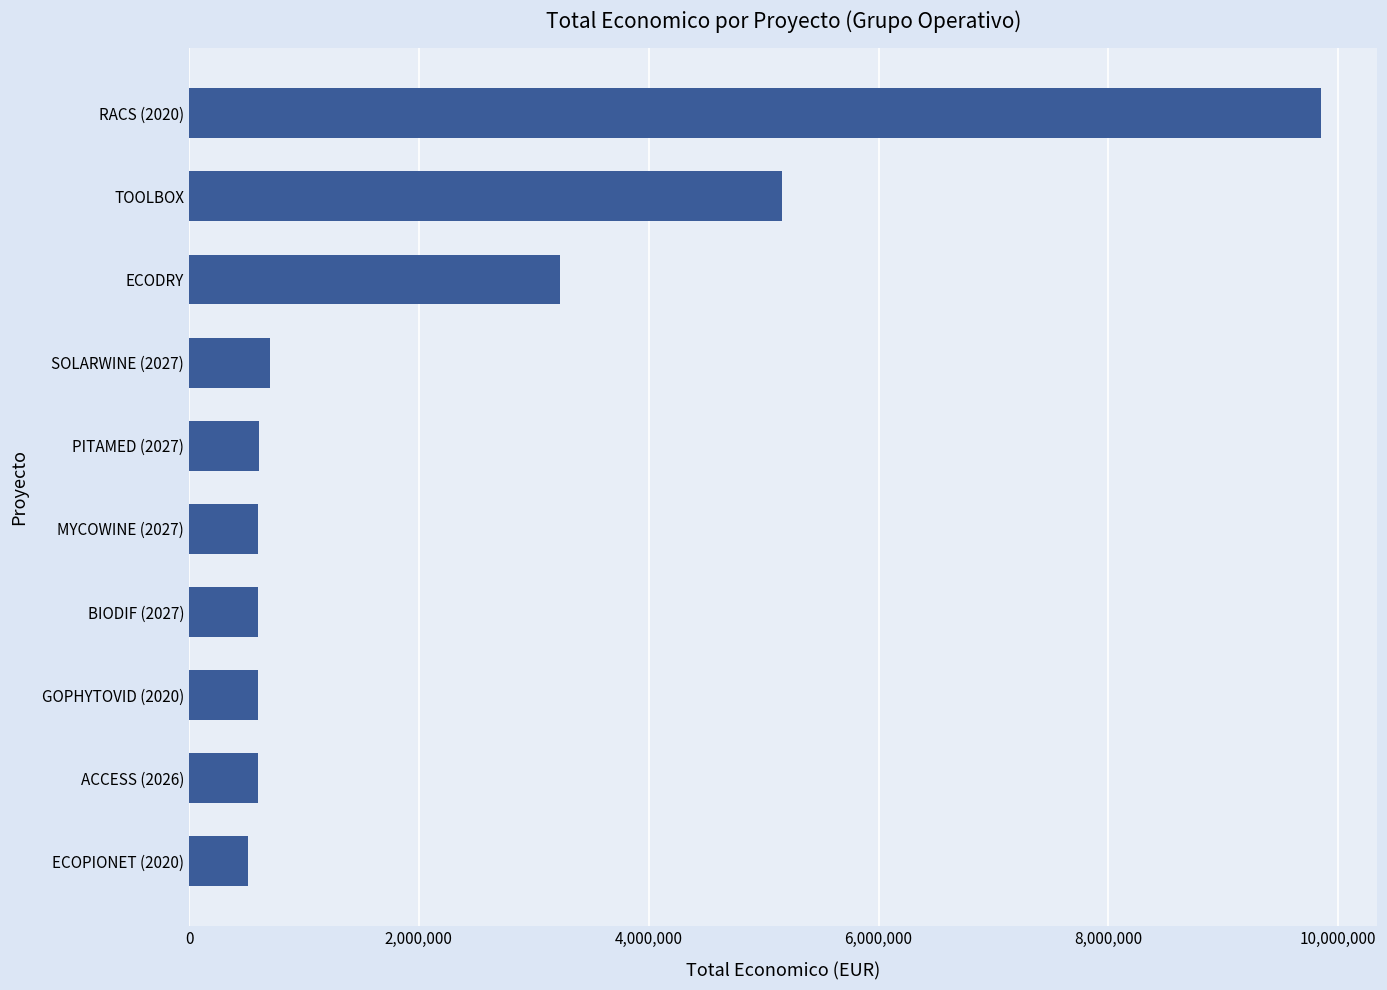

How many categories are shown in the chart?

10